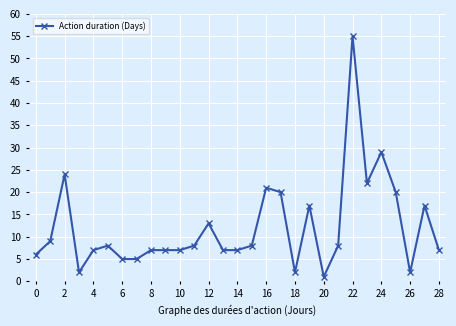

Reading right to left, what are all the values shown in this chart?

7	17	2	20	29	22	55	8	1	17	2	20	21	8	7	7	13	8	7	7	7	5	5	8	7	2	24	9	6